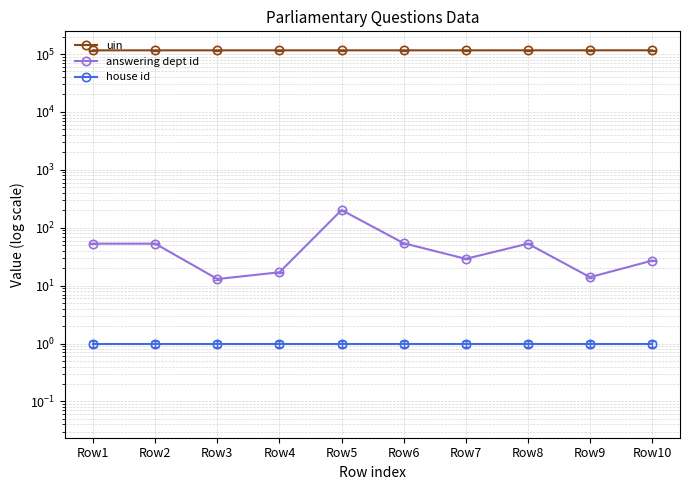

Count the number of data series in this chart.

3